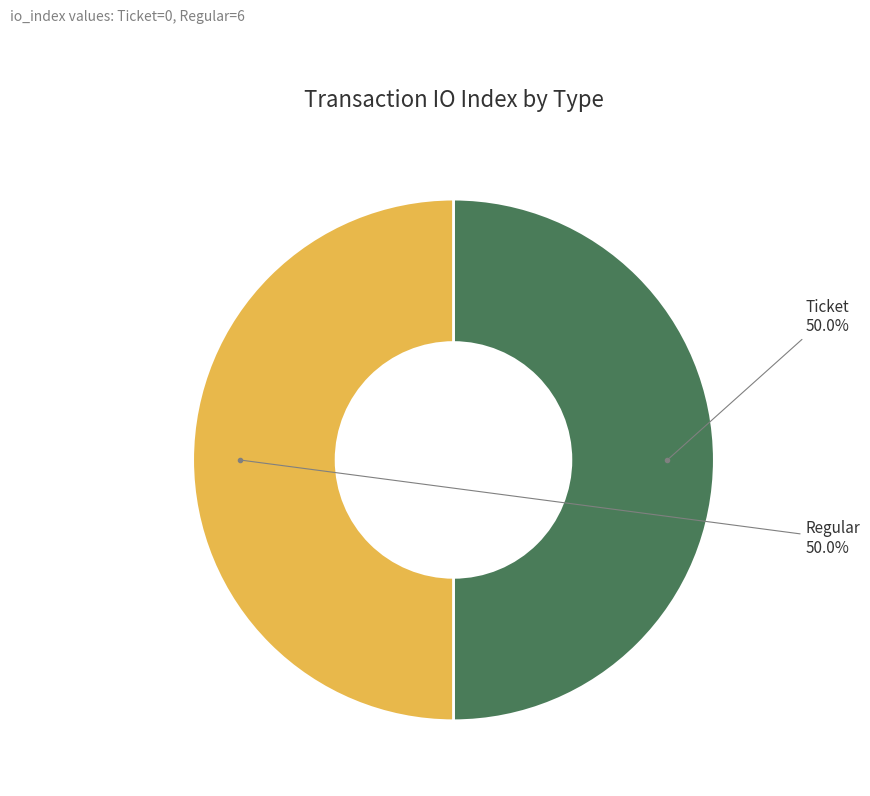

How much of the chart is everything except Ticket?

50.0%